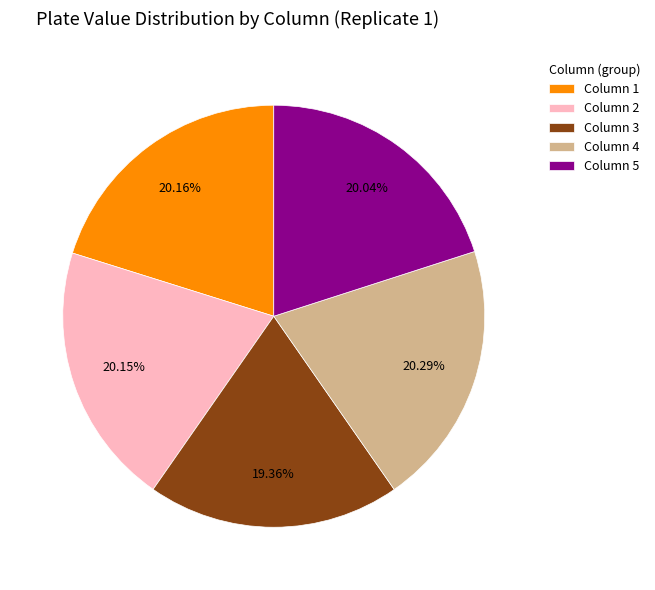

To the nearest percent, what is the average slice percentage?

20%